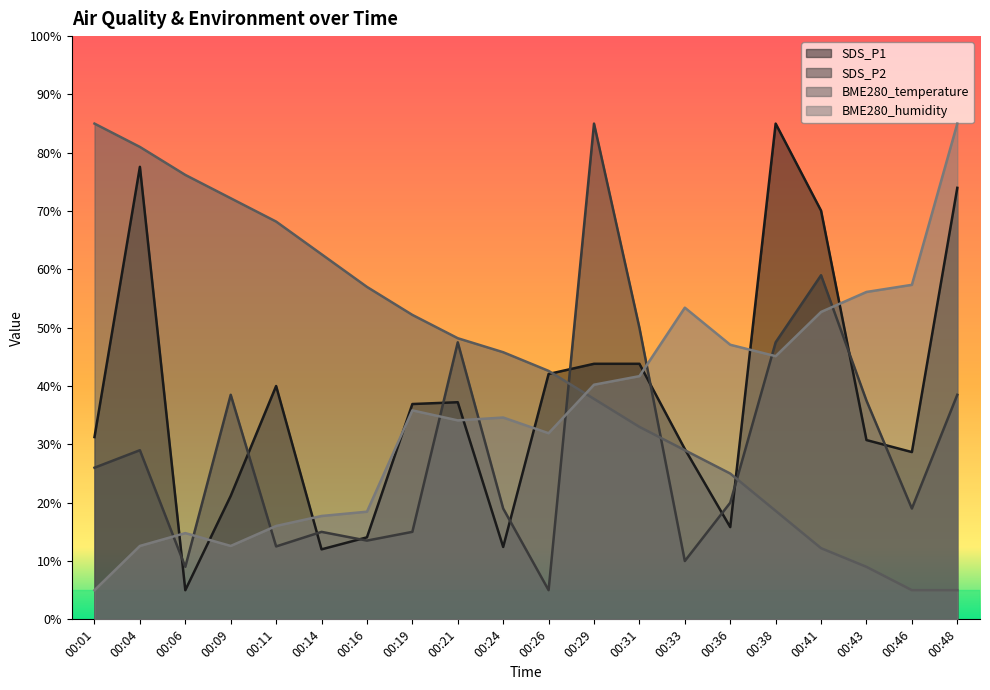

Where is the first local maximum for SDS_P2?

00:04